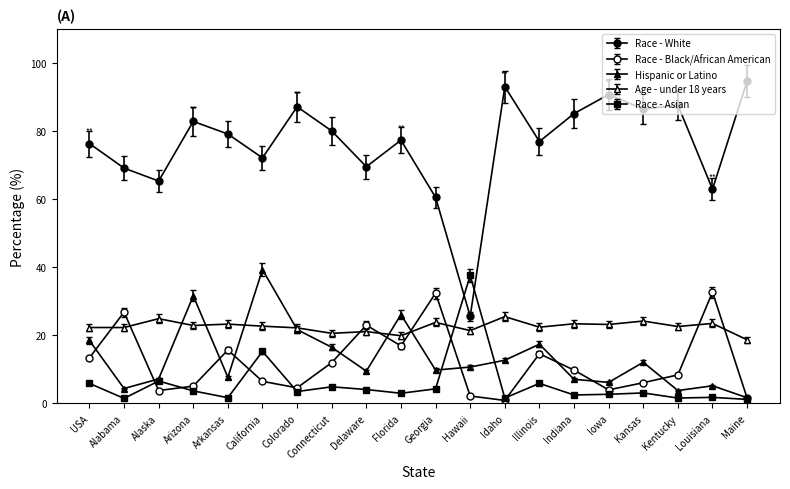

How many values in the Race - Black/African American series exceed 9?

10